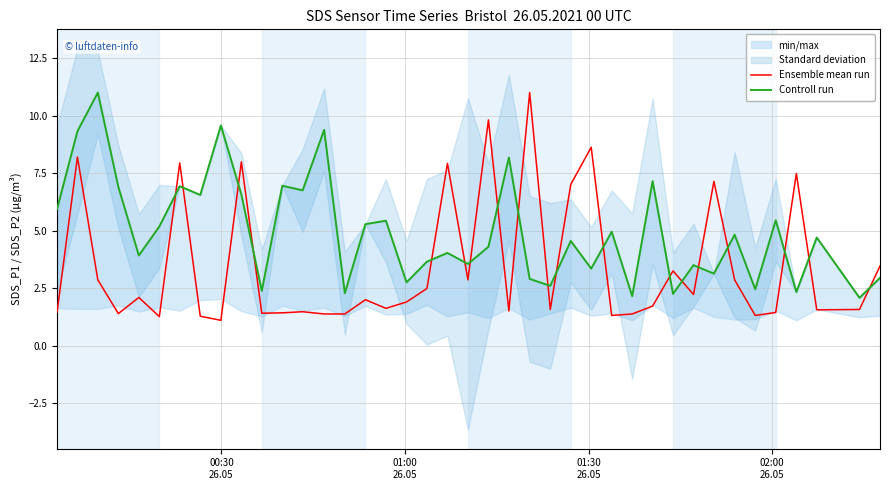

Is this an area chart (filled region under the line)?

No